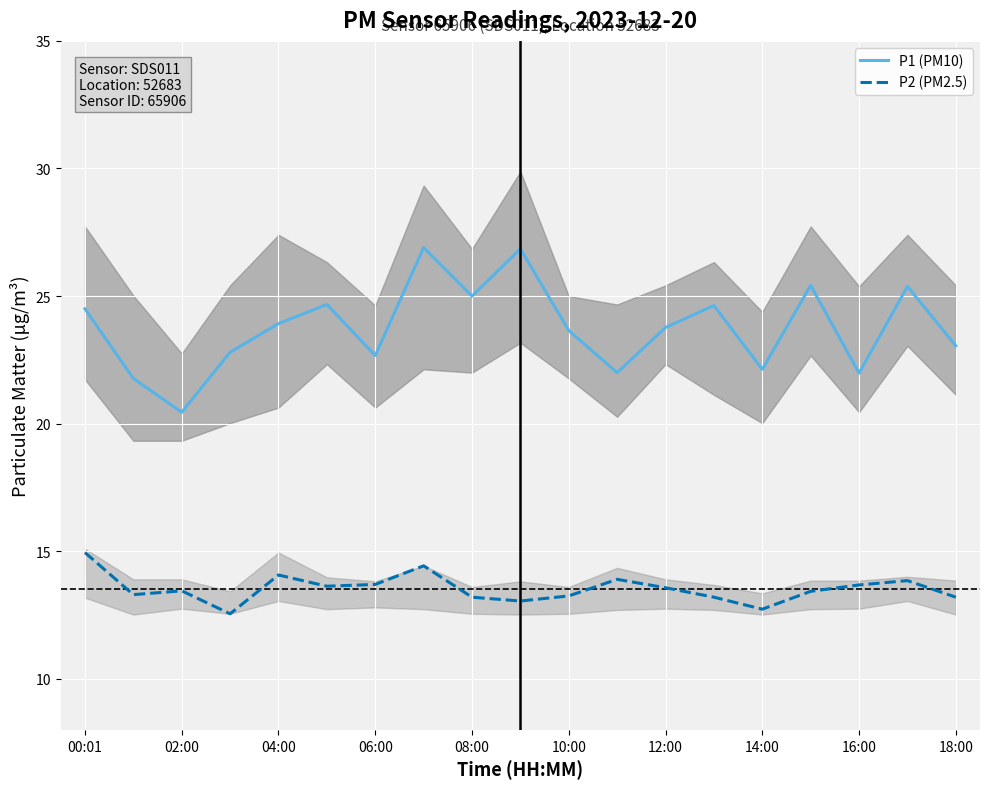

True or false: P1 (PM10) and P2 (PM2.5) cross at least once.

False